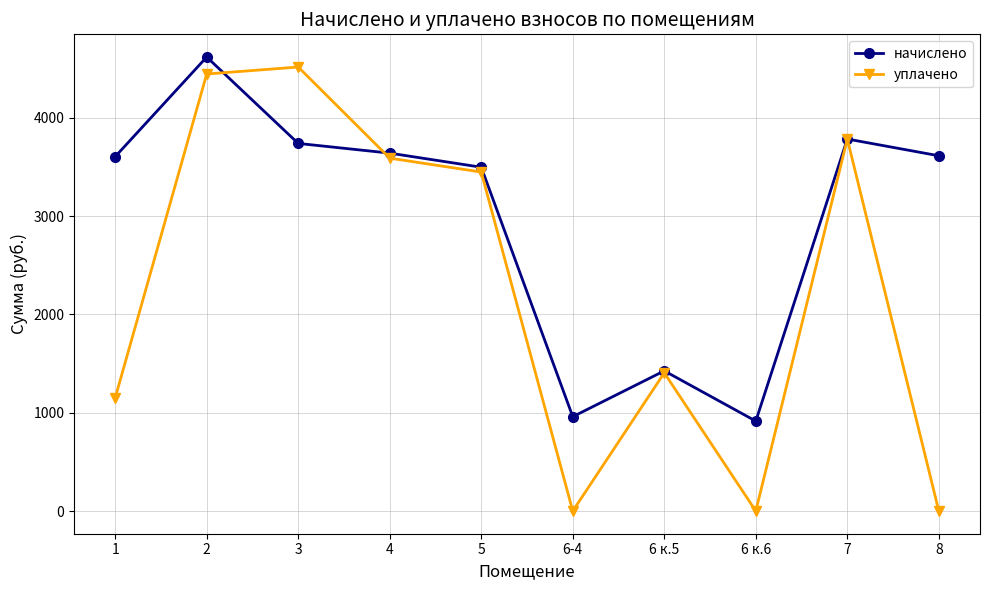

Is it true that уплачено equals 0.0 at 8?

True